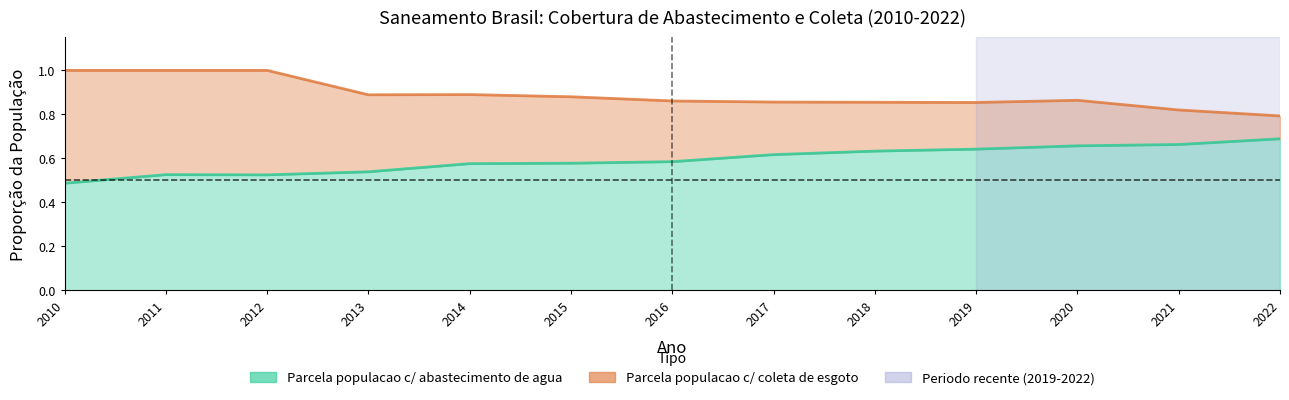

True or false: Parcela populacao c/ coleta de esgoto and Parcela populacao c/ abastecimento de agua cross at least once.

False